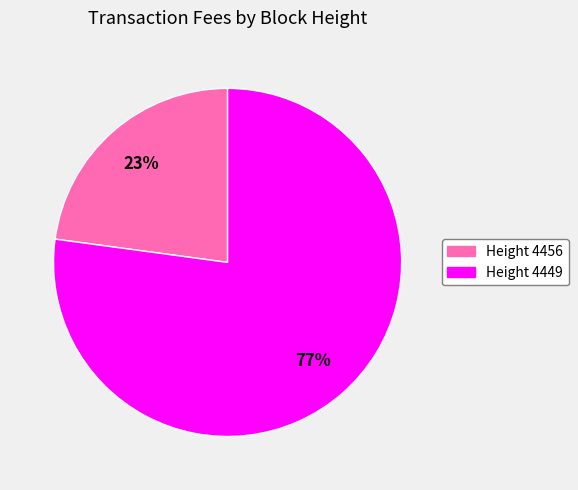

How many slices are in this pie chart?

2